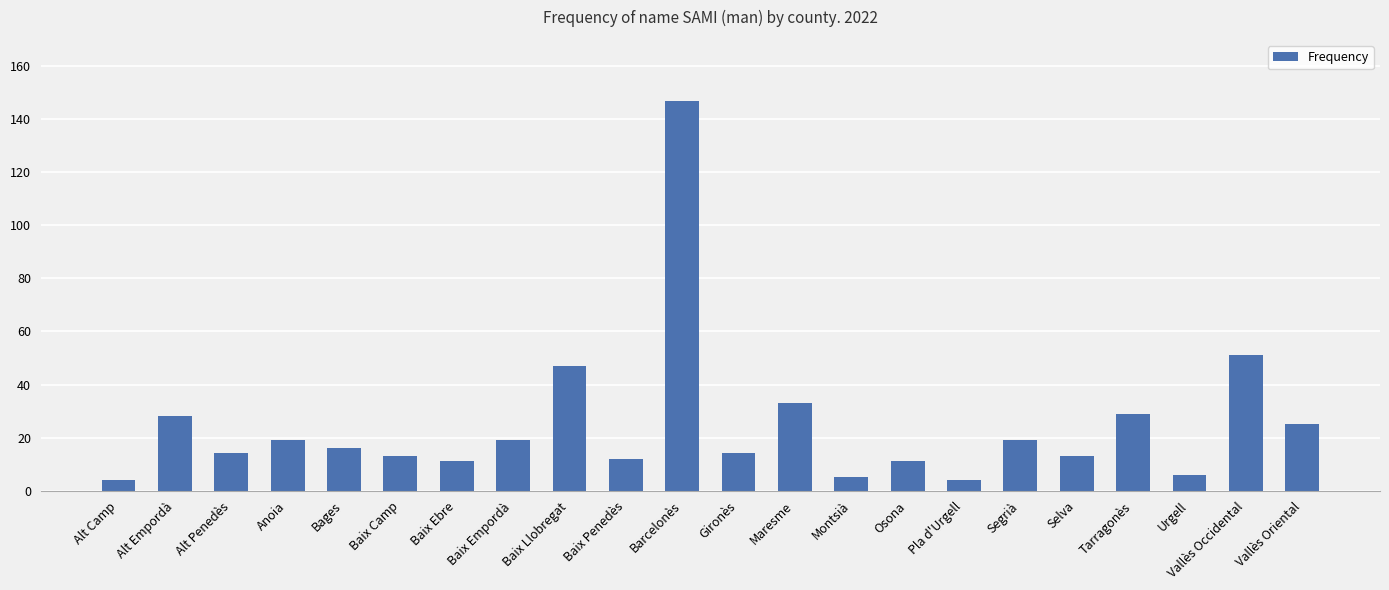

Reading right to left, list all the values displayed in this chart.

Vallès Oriental=25	Vallès Occidental=51	Urgell=6	Tarragonès=29	Selva=13	Segrià=19	Pla d'Urgell=4	Osona=11	Montsià=5	Maresme=33	Gironès=14	Barcelonès=147	Baix Penedès=12	Baix Llobregat=47	Baix Empordà=19	Baix Ebre=11	Baix Camp=13	Bages=16	Anoia=19	Alt Penedès=14	Alt Empordà=28	Alt Camp=4